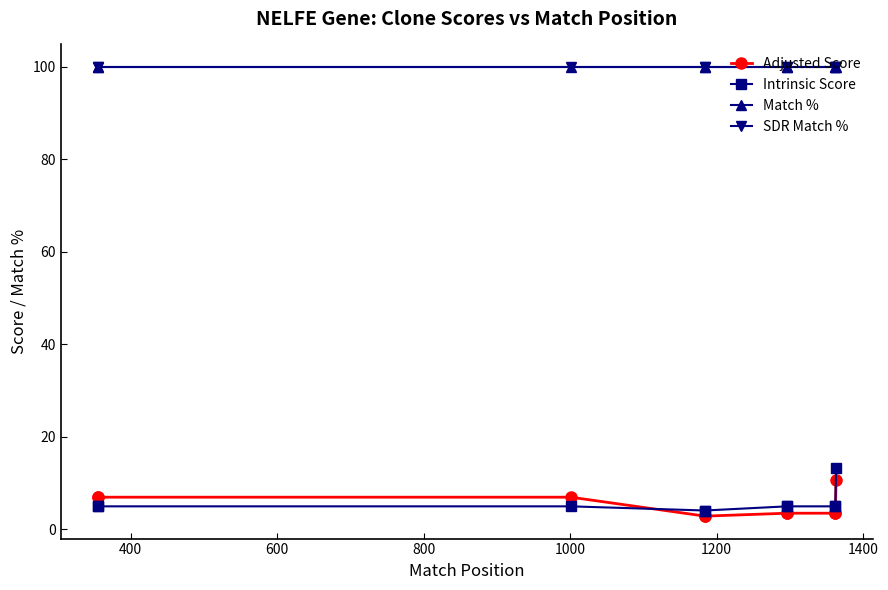

The value of Match % at 600 is 41.0. True or false?

False